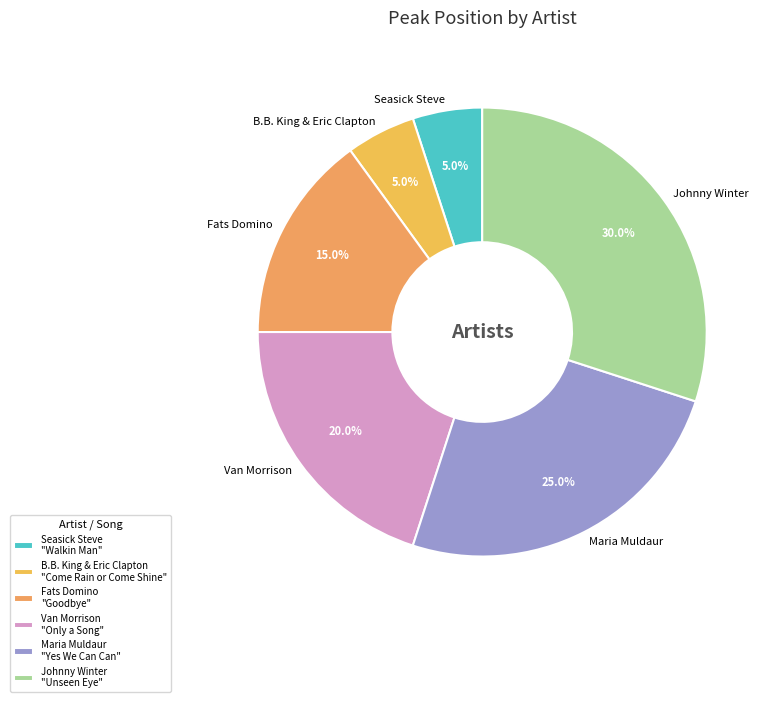

Which has a higher value, Fats Domino or Johnny Winter?

Johnny Winter